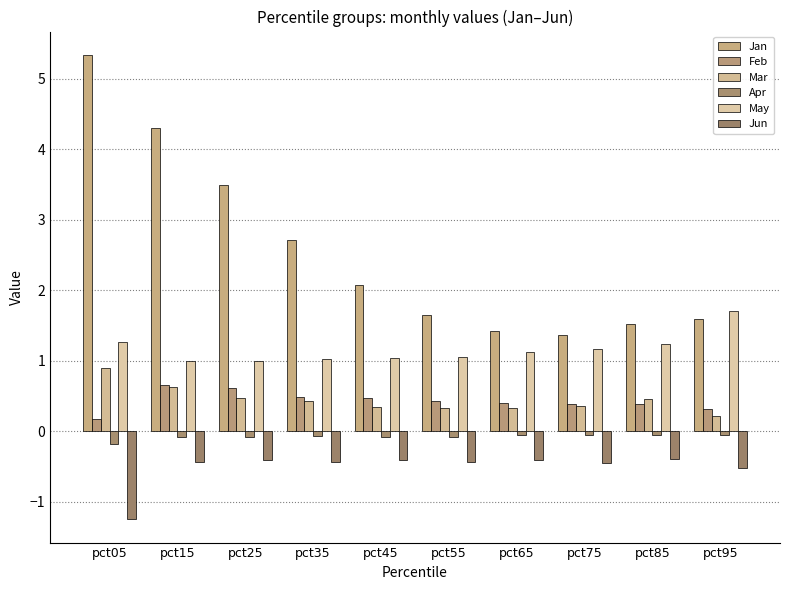

Which label corresponds to the largest value in the chart?

pct05